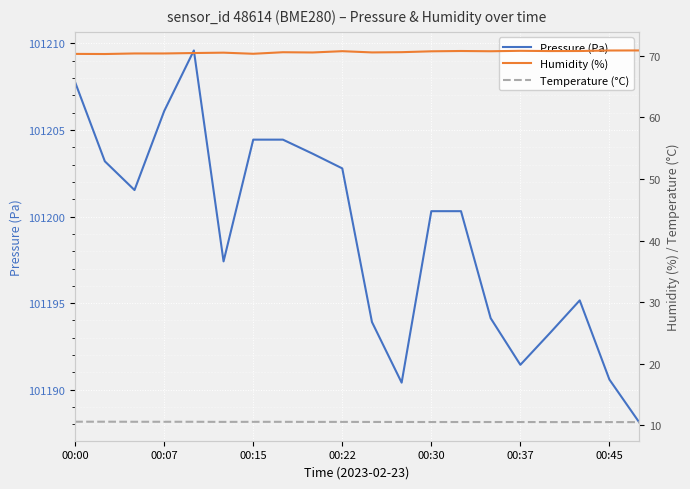

Reading left to right, extract all data points from this chart.

Pressure (Pa): 101207.8	101203.2	101201.5	101206.1	101209.6	101197.4	101204.4	101204.4	101203.6	101202.8	101193.9	101190.4	101200.3	101200.3	101194.1	101191.4	101193.3	101195.2	101190.6	101188.1
Humidity (%): 70.3	70.3	70.4	70.4	70.4	70.5	70.3	70.6	70.5	70.7	70.5	70.6	70.7	70.8	70.7	70.8	70.8	70.8	70.8	70.9
Temperature (°C): 10.6	10.6	10.6	10.6	10.6	10.6	10.6	10.6	10.6	10.6	10.6	10.6	10.6	10.6	10.6	10.6	10.5	10.5	10.5	10.5